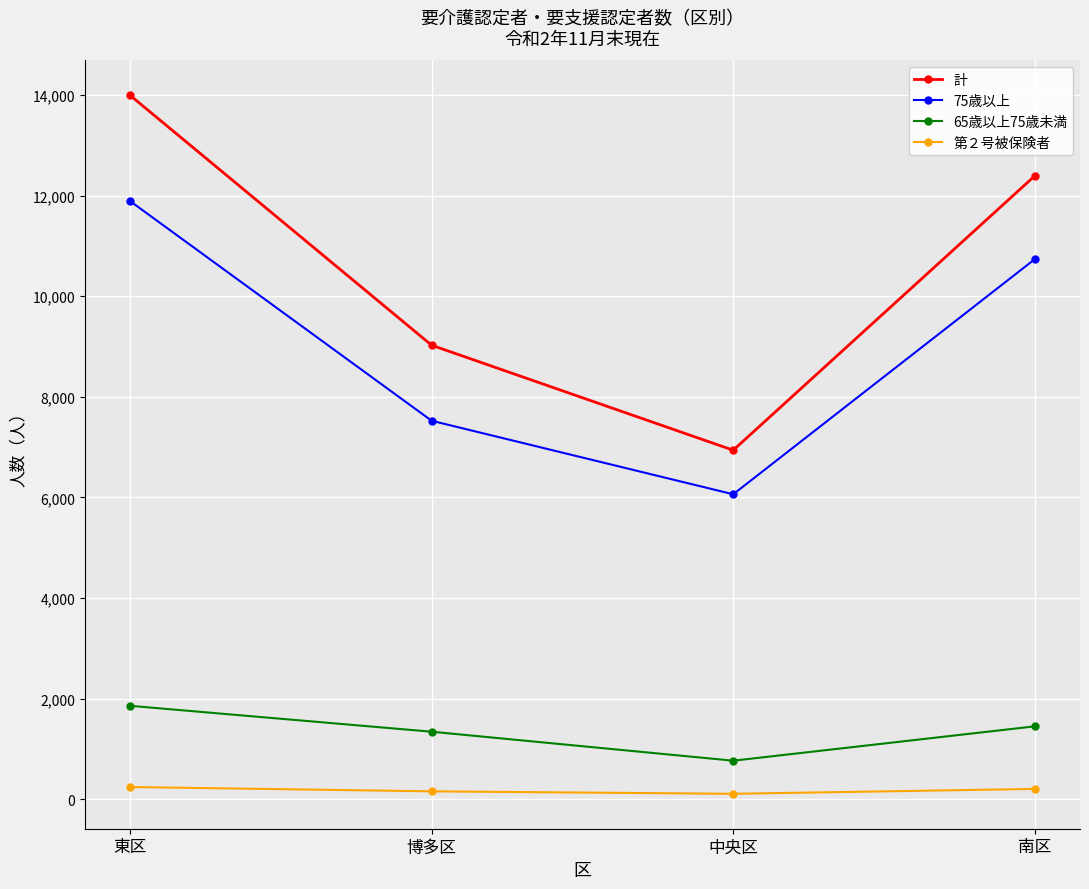

What is the sum of all 65歳以上75歳未満 values?

5418